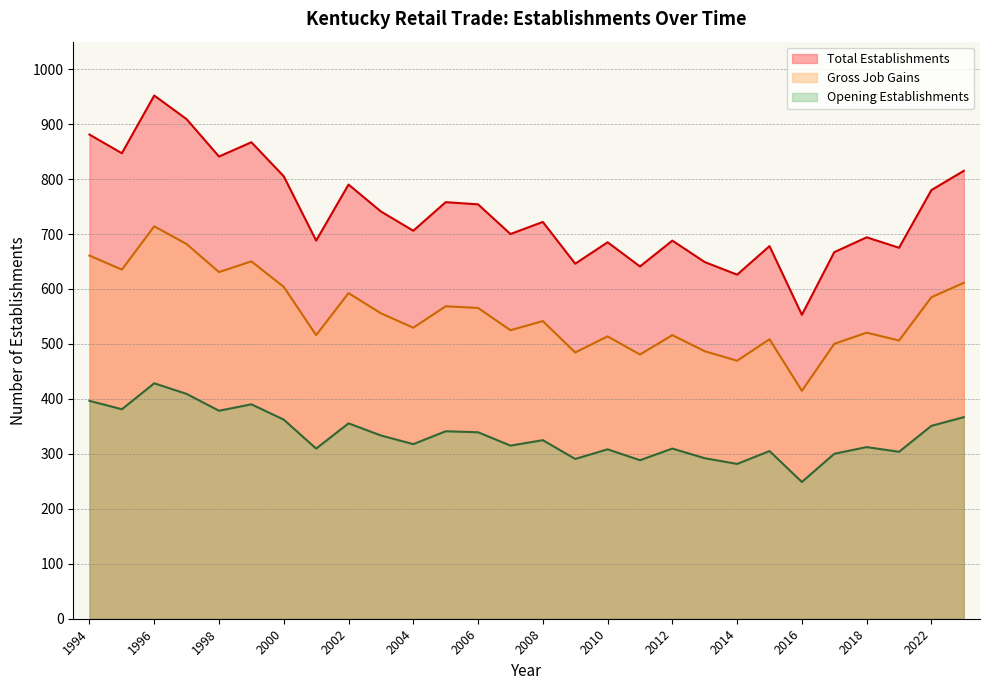

Is the value of Total Establishments at 1994 greater than the value of Opening Establishments at 1996?

Yes